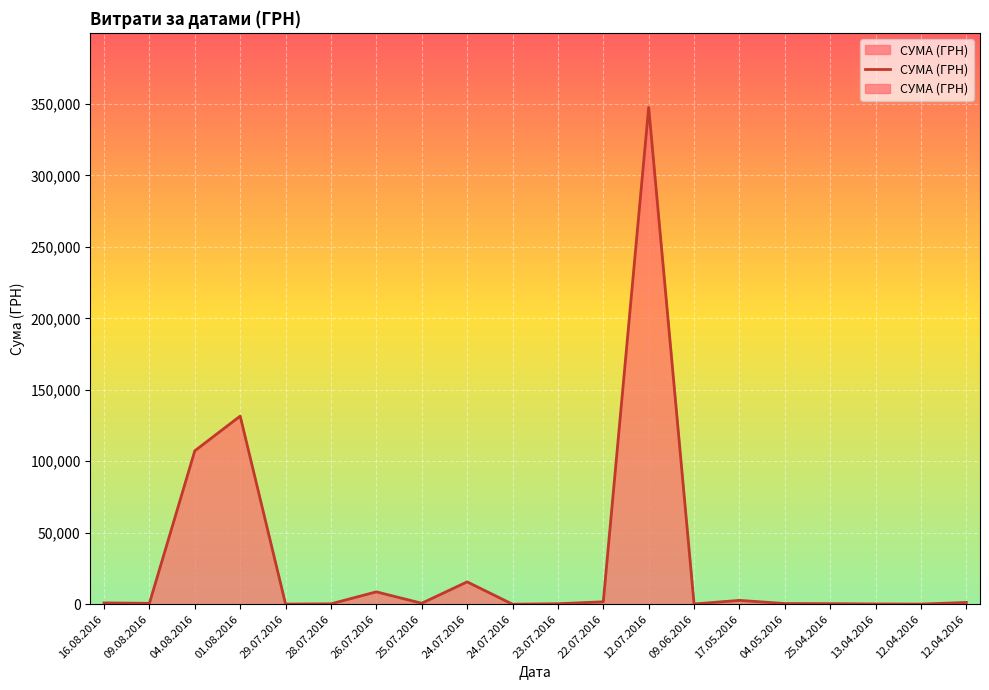

How many points are lower than both their immediate neighbors (excluding endpoints)?

6